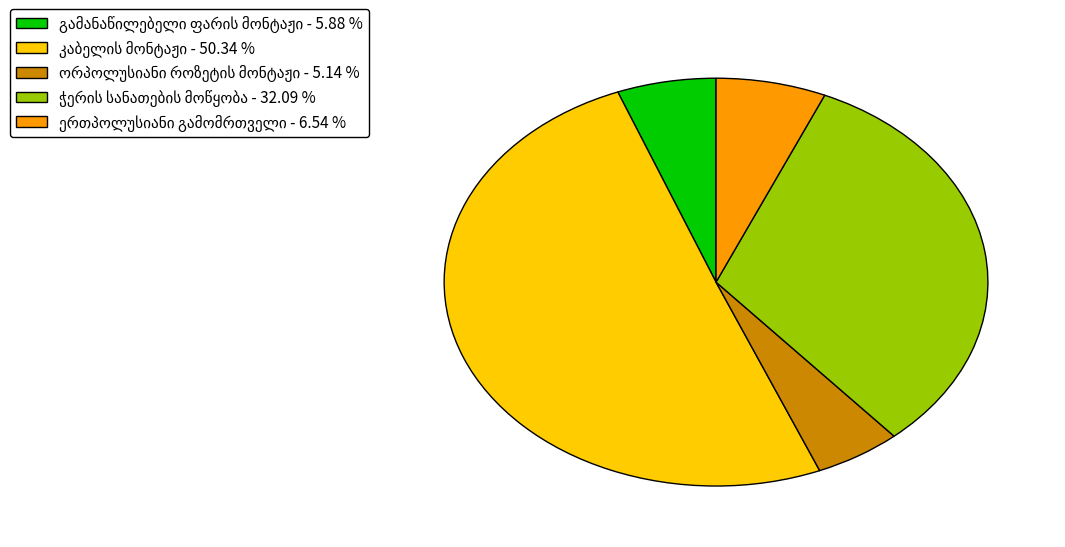

The გამანაწილებელი ფარის მონტაჟი slice represents 6% of the pie. True or false?

True